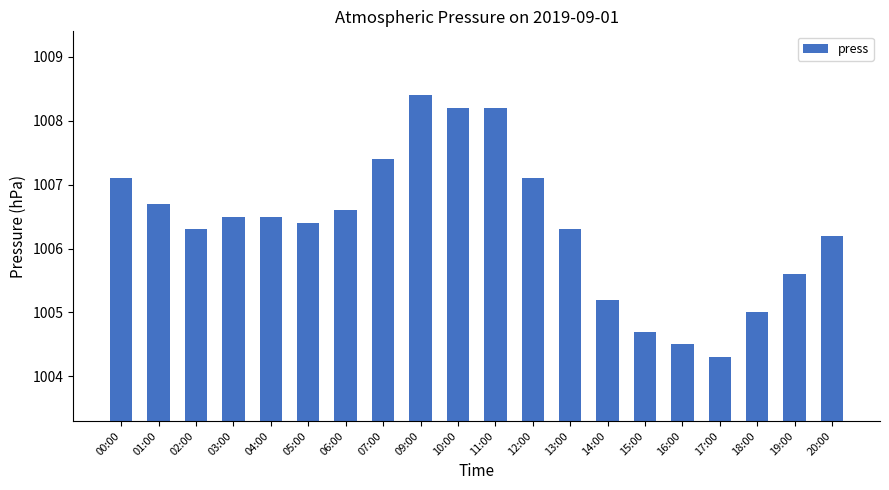

Are the bars grouped side by side (vs. stacked)?

No